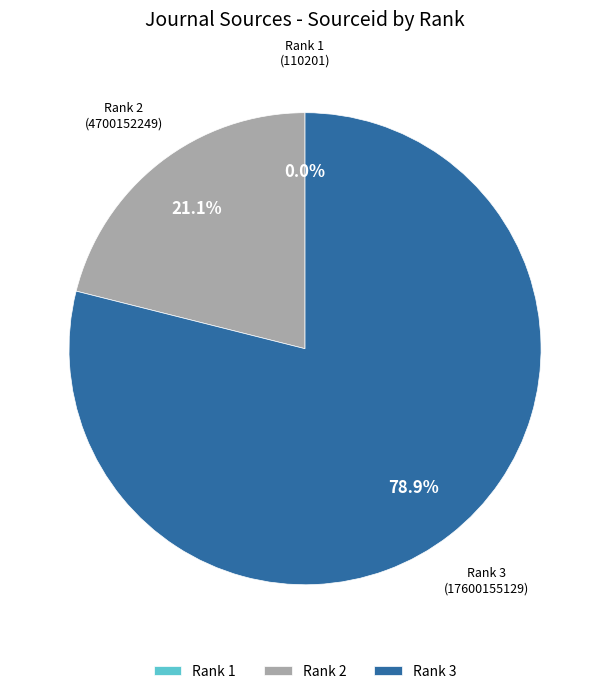

What percentage is NOT represented by Rank 3?

21.1%